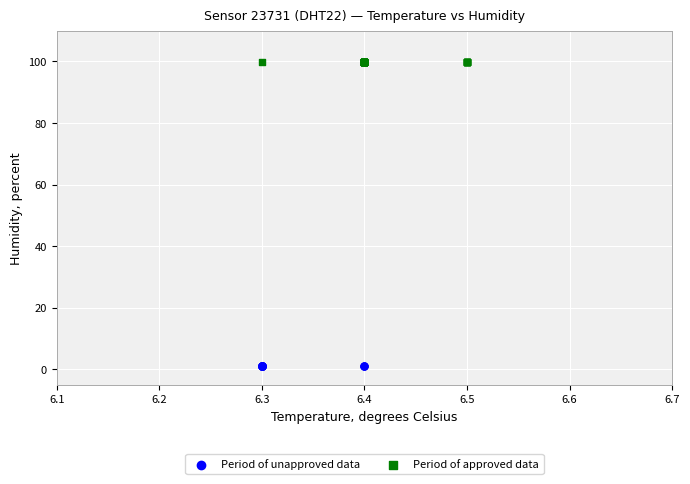

Which series contains the highest Y value?

Period of approved data